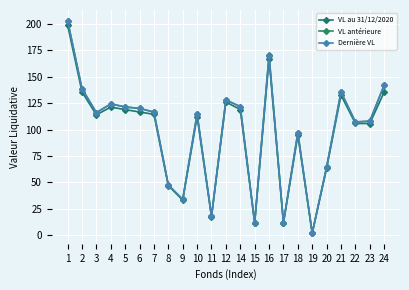

The VL au 31/12/2020 series shows 4.3 at 15. True or false?

False